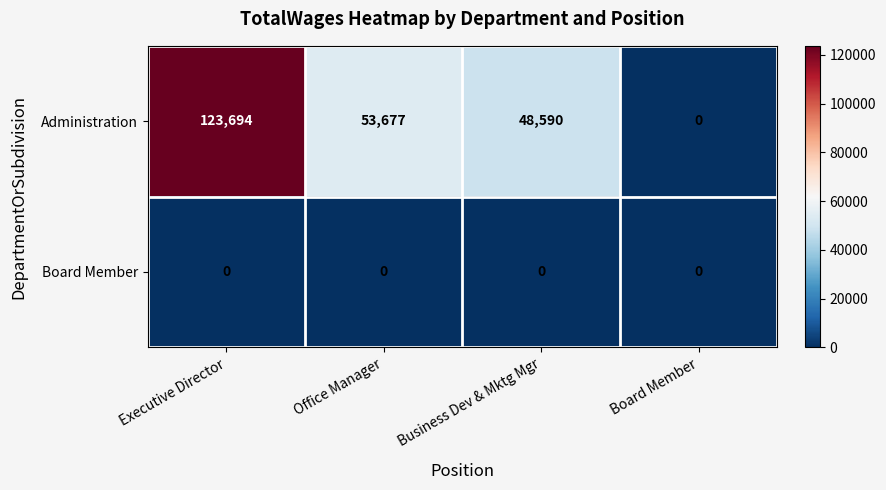

The value of Board Member at Business Dev & Mktg Mgr is 0. True or false?

True